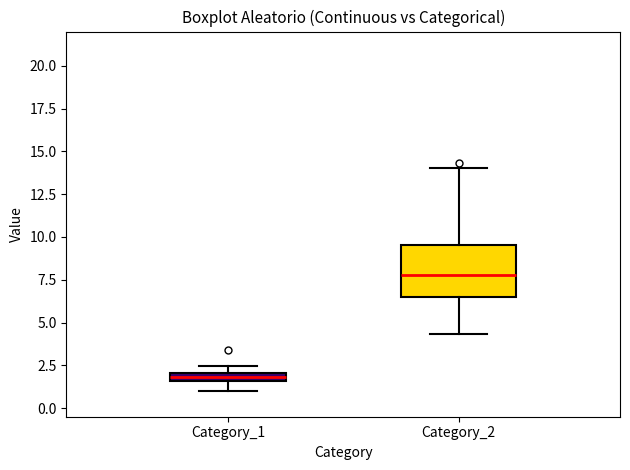

Where does the lower whisker of the box for Category_1 end on the y-axis? The values are not printed on the chart, so give them approximately, as read against the axis.

1.0